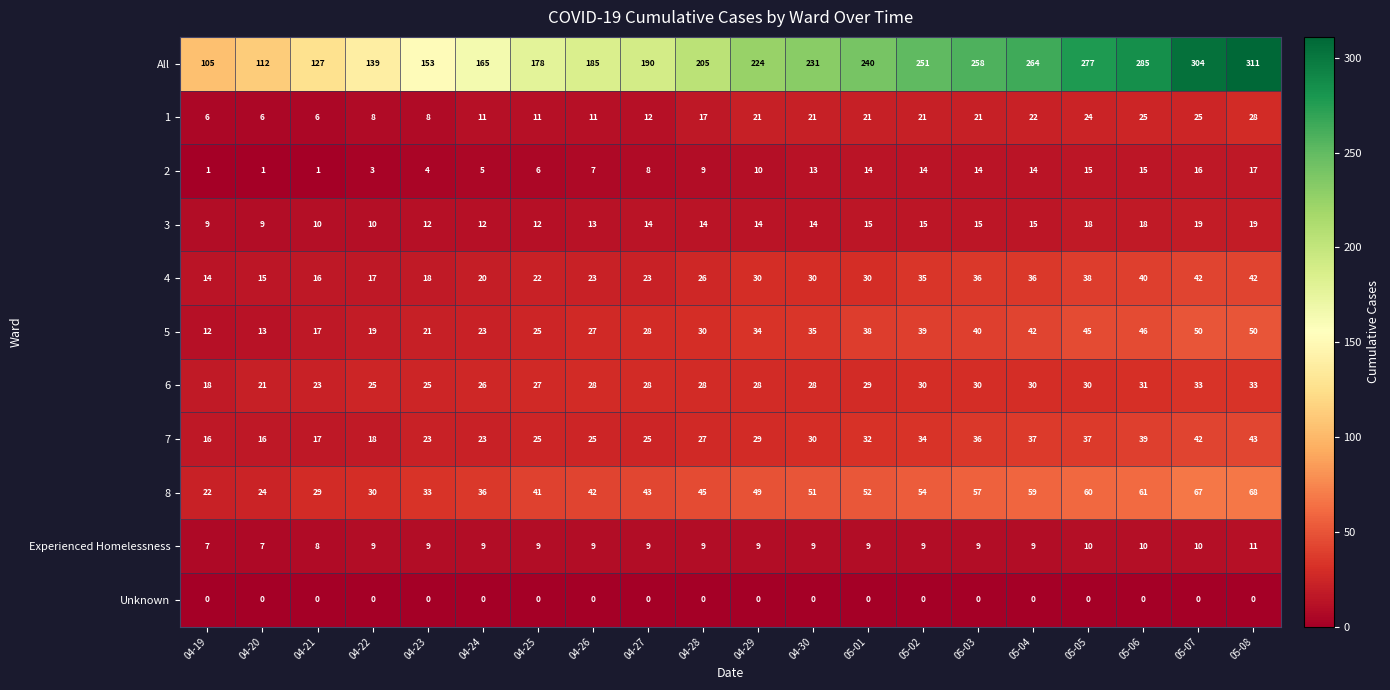

Rank the series at 04-22 from lowest to highest value.

Unknown, 2, 1, Experienced Homelessness, 3, 4, 7, 5, 6, 8, All